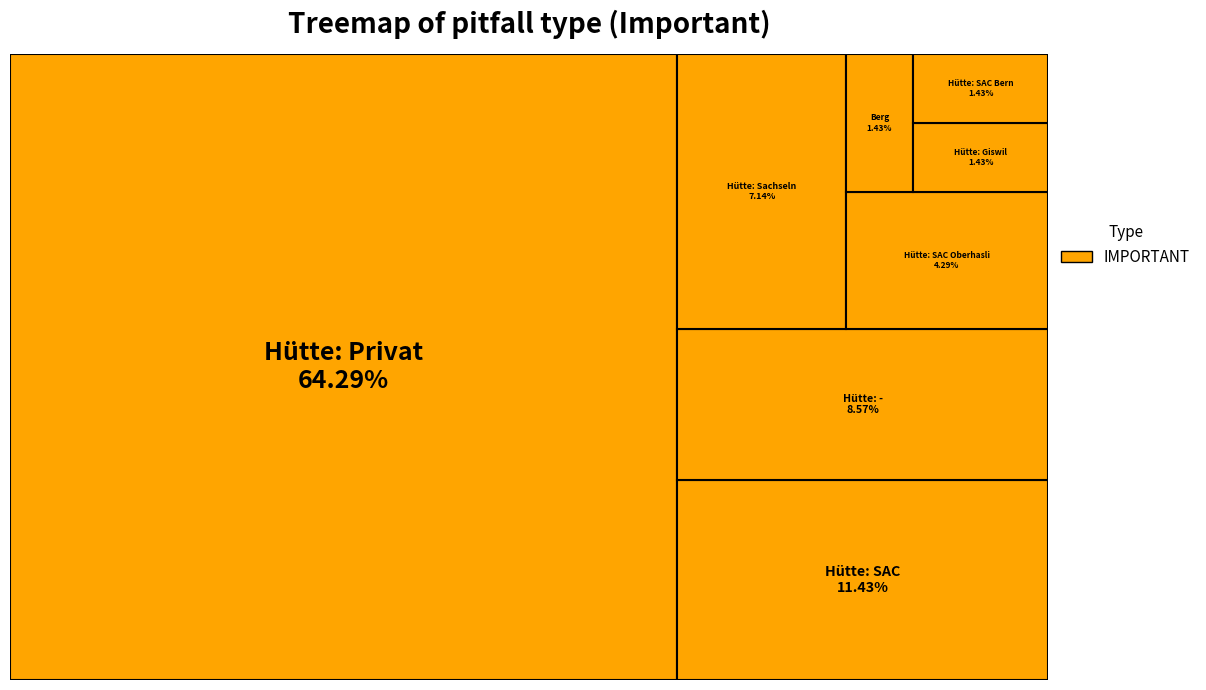

The Hütte: SAC slice represents 20% of the pie. True or false?

False